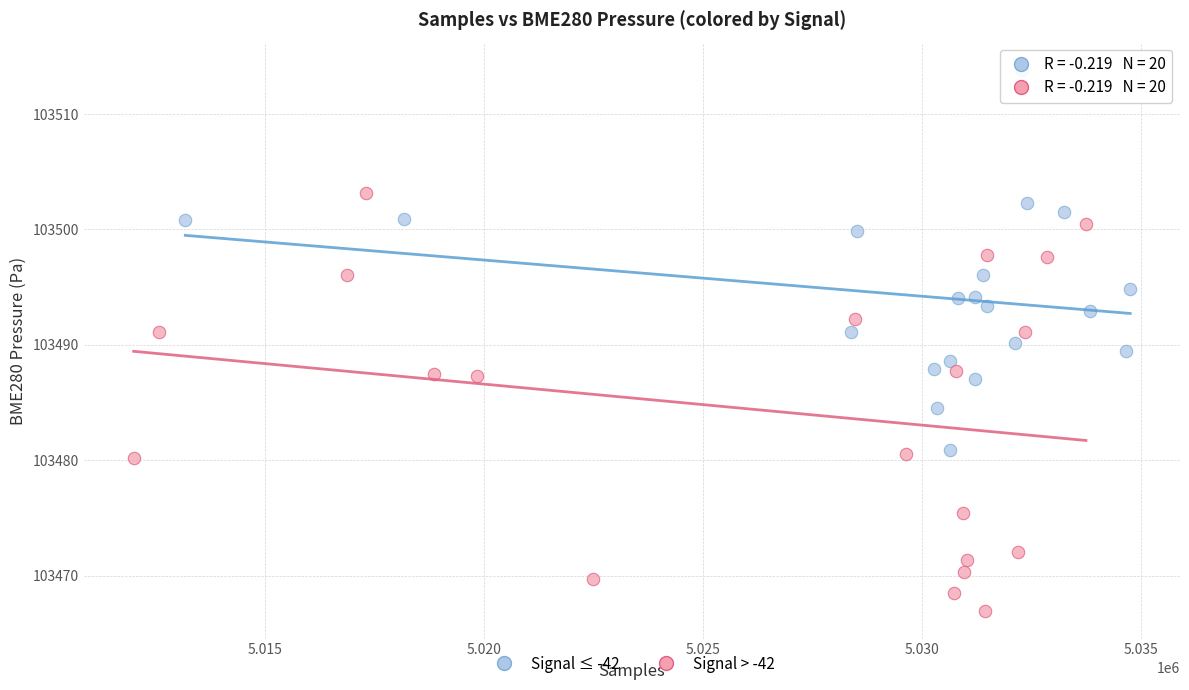

Which series reaches the minimum Y coordinate?

Signal > -42